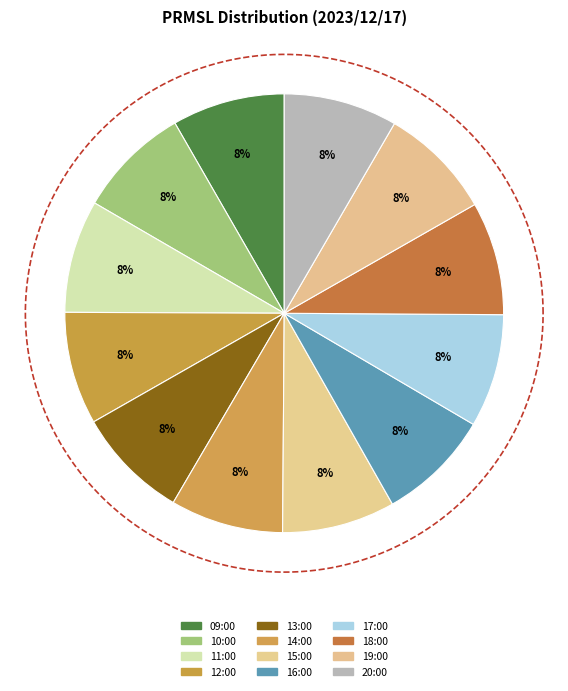

Count the number of slices in the pie.

12